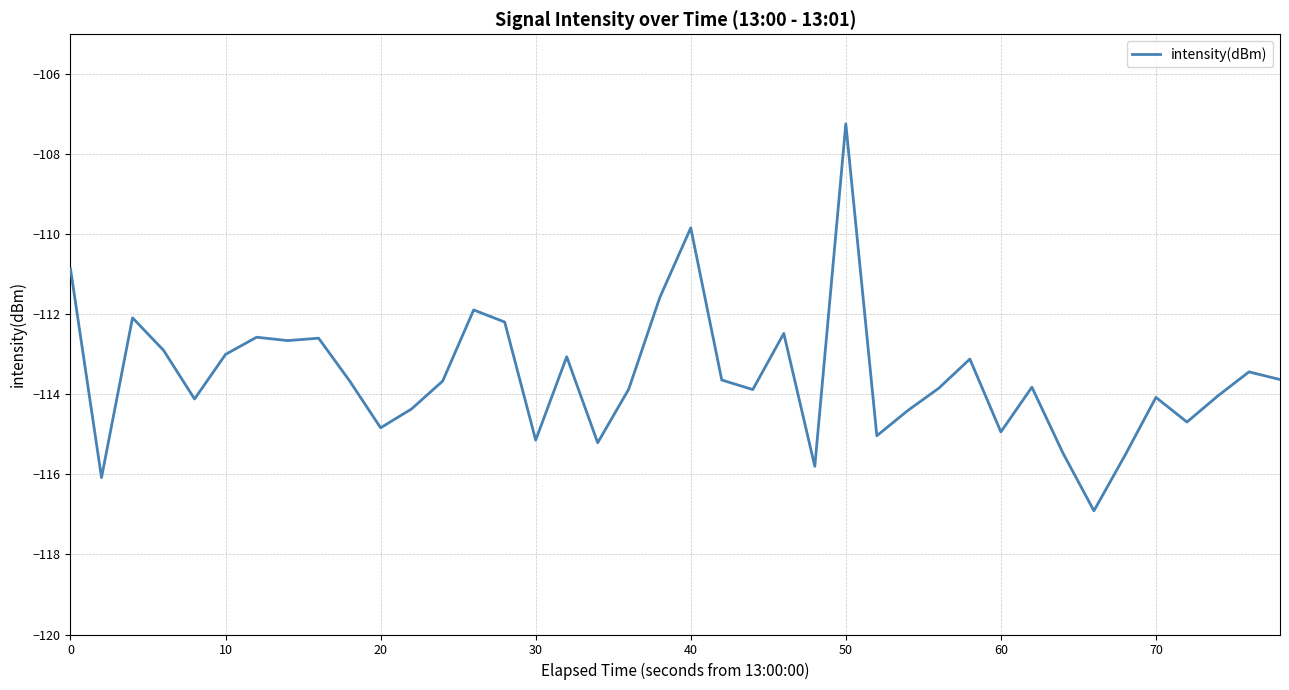

What is the greatest value displayed?

-107.2